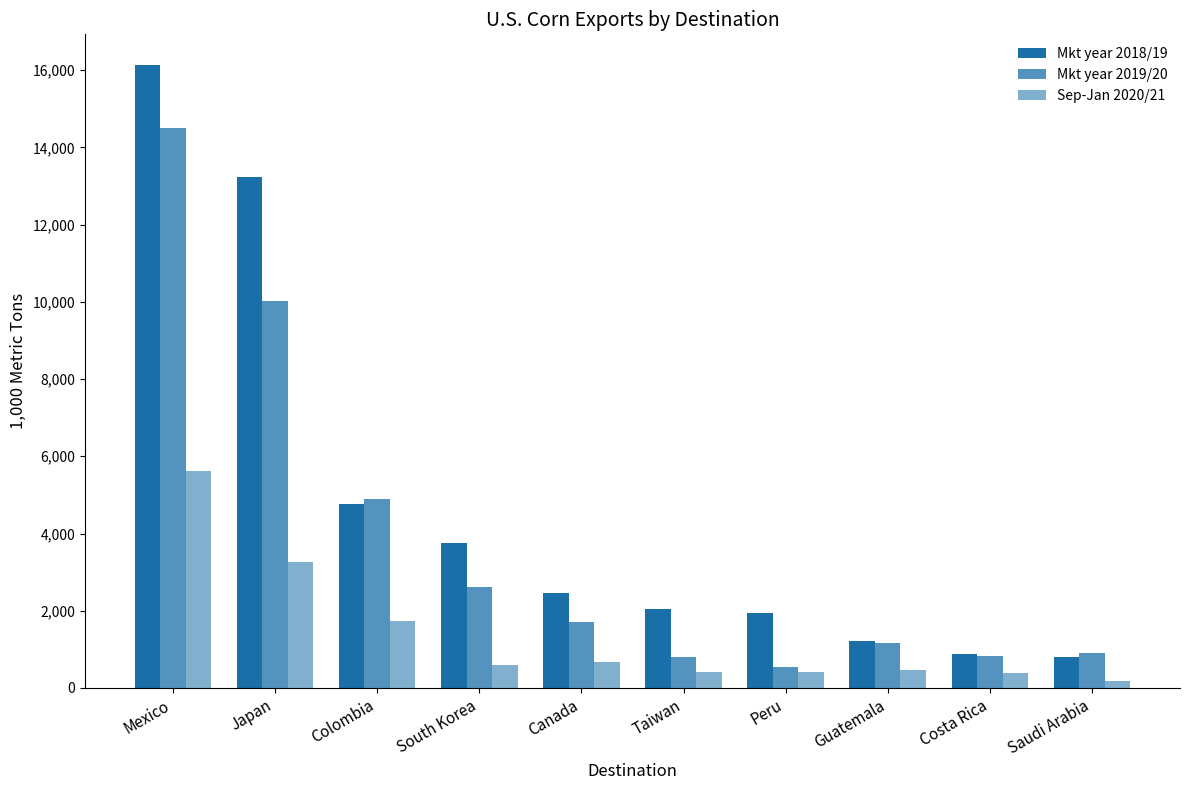

What value does the Mkt year 2018/19 series have at Canada?

2460.7